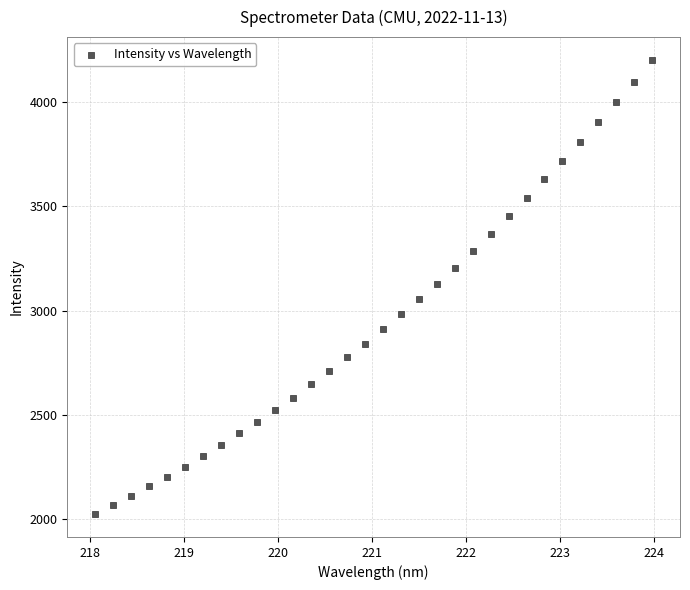

What is the range of Y values (max minus min)?

2180.9